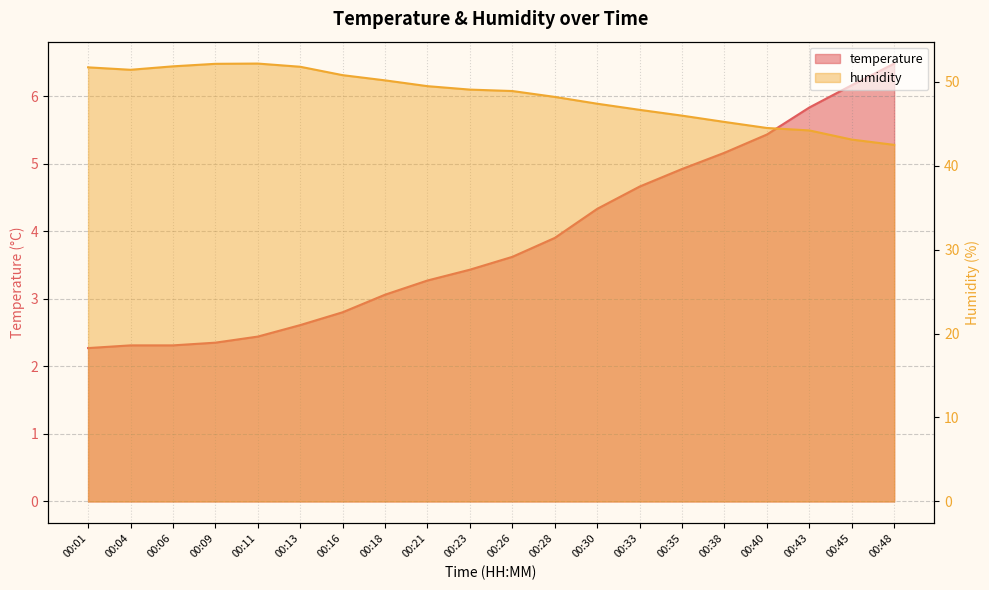

What is the highest value of the humidity series?

52.1